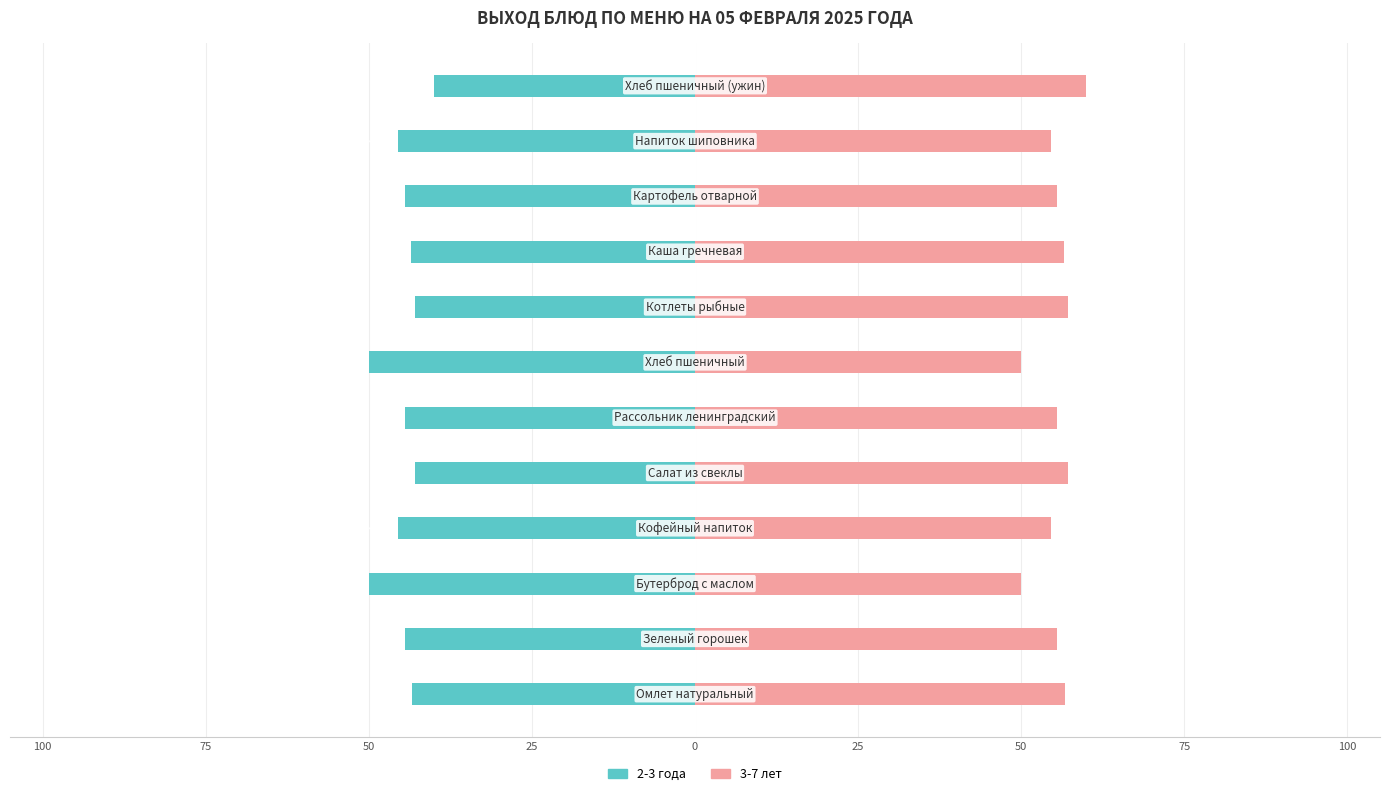

Which series has the largest range (max minus min)?

2-3 года